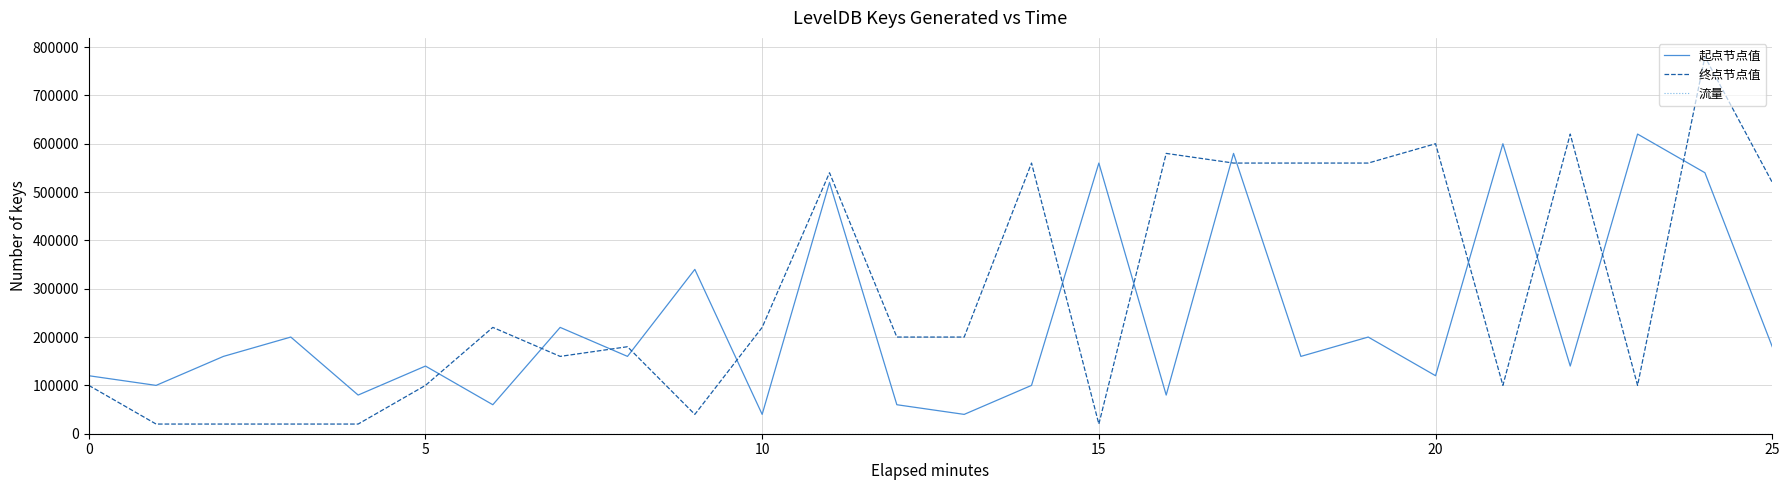

What is the maximum value for 起点节点值?

620000